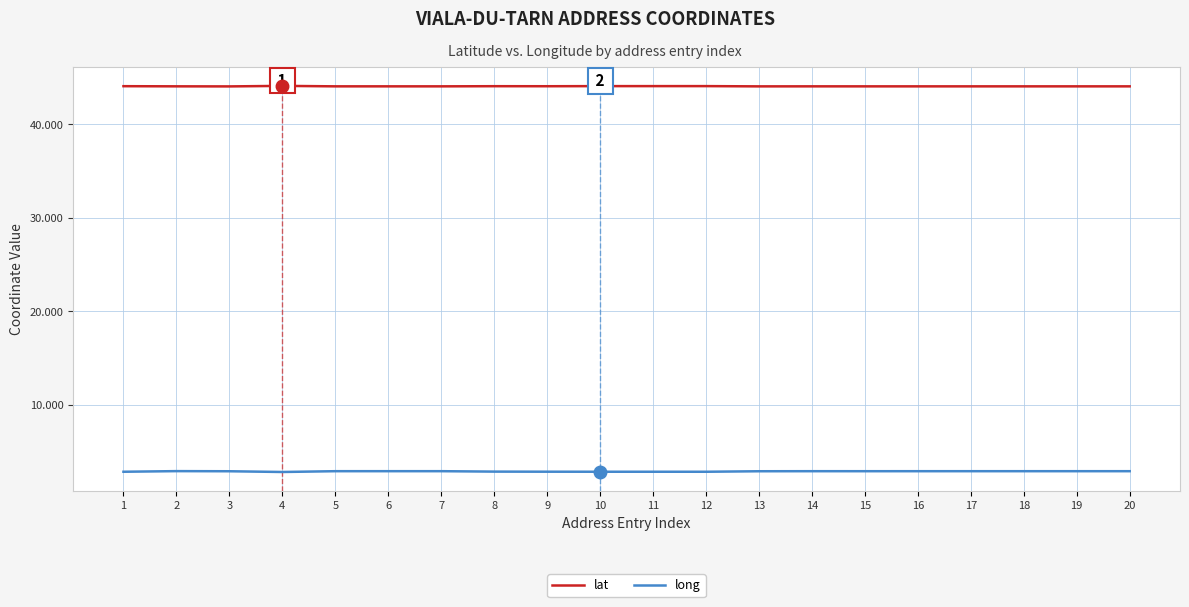

Rank the series at 18 from highest to lowest value.

lat, long